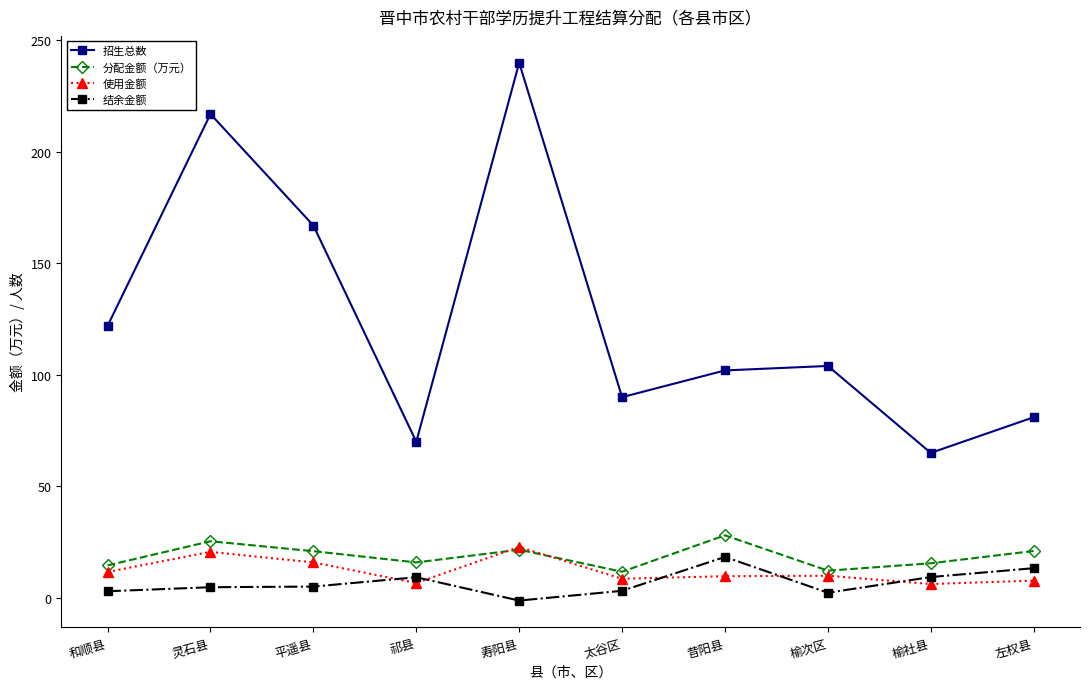

Is it true that 招生总数 equals 104.0 at 榆次区?

True